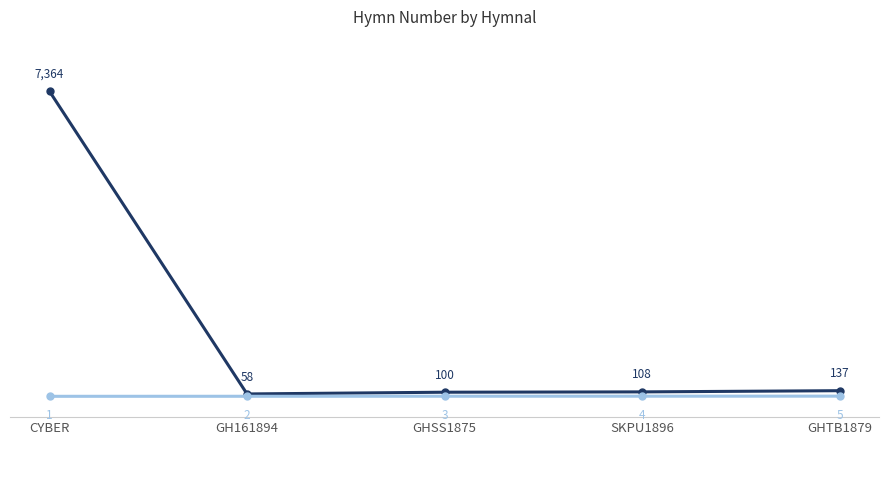

What is the greatest value displayed?

7364